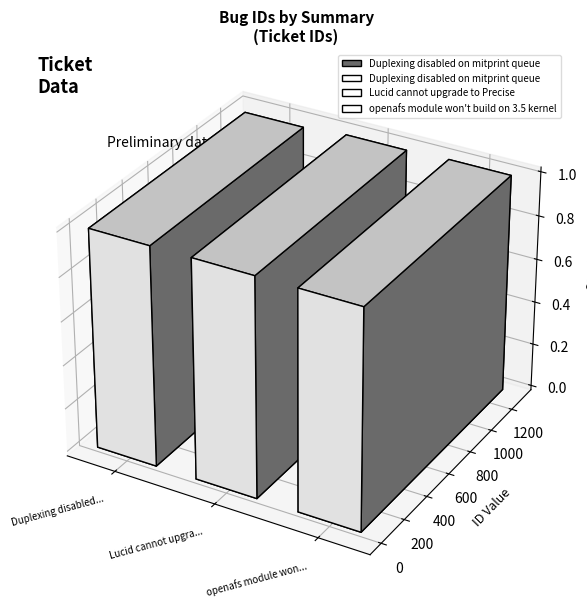

True or false: the data shows 2141 at openafs module won't build on 3.5 kernel.

False